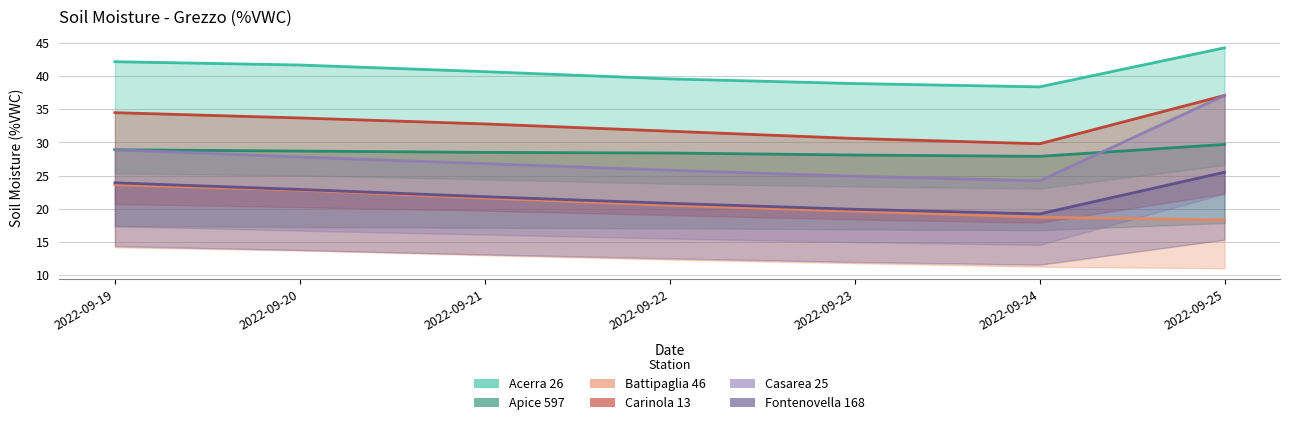

What is the maximum value shown in the chart?

44.3